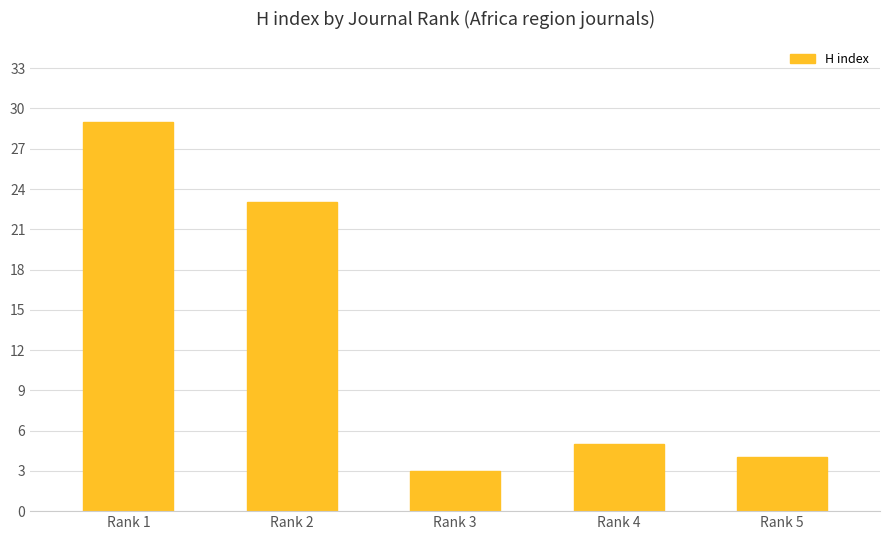

The chart shows a value of 29 at Rank 1. True or false?

True